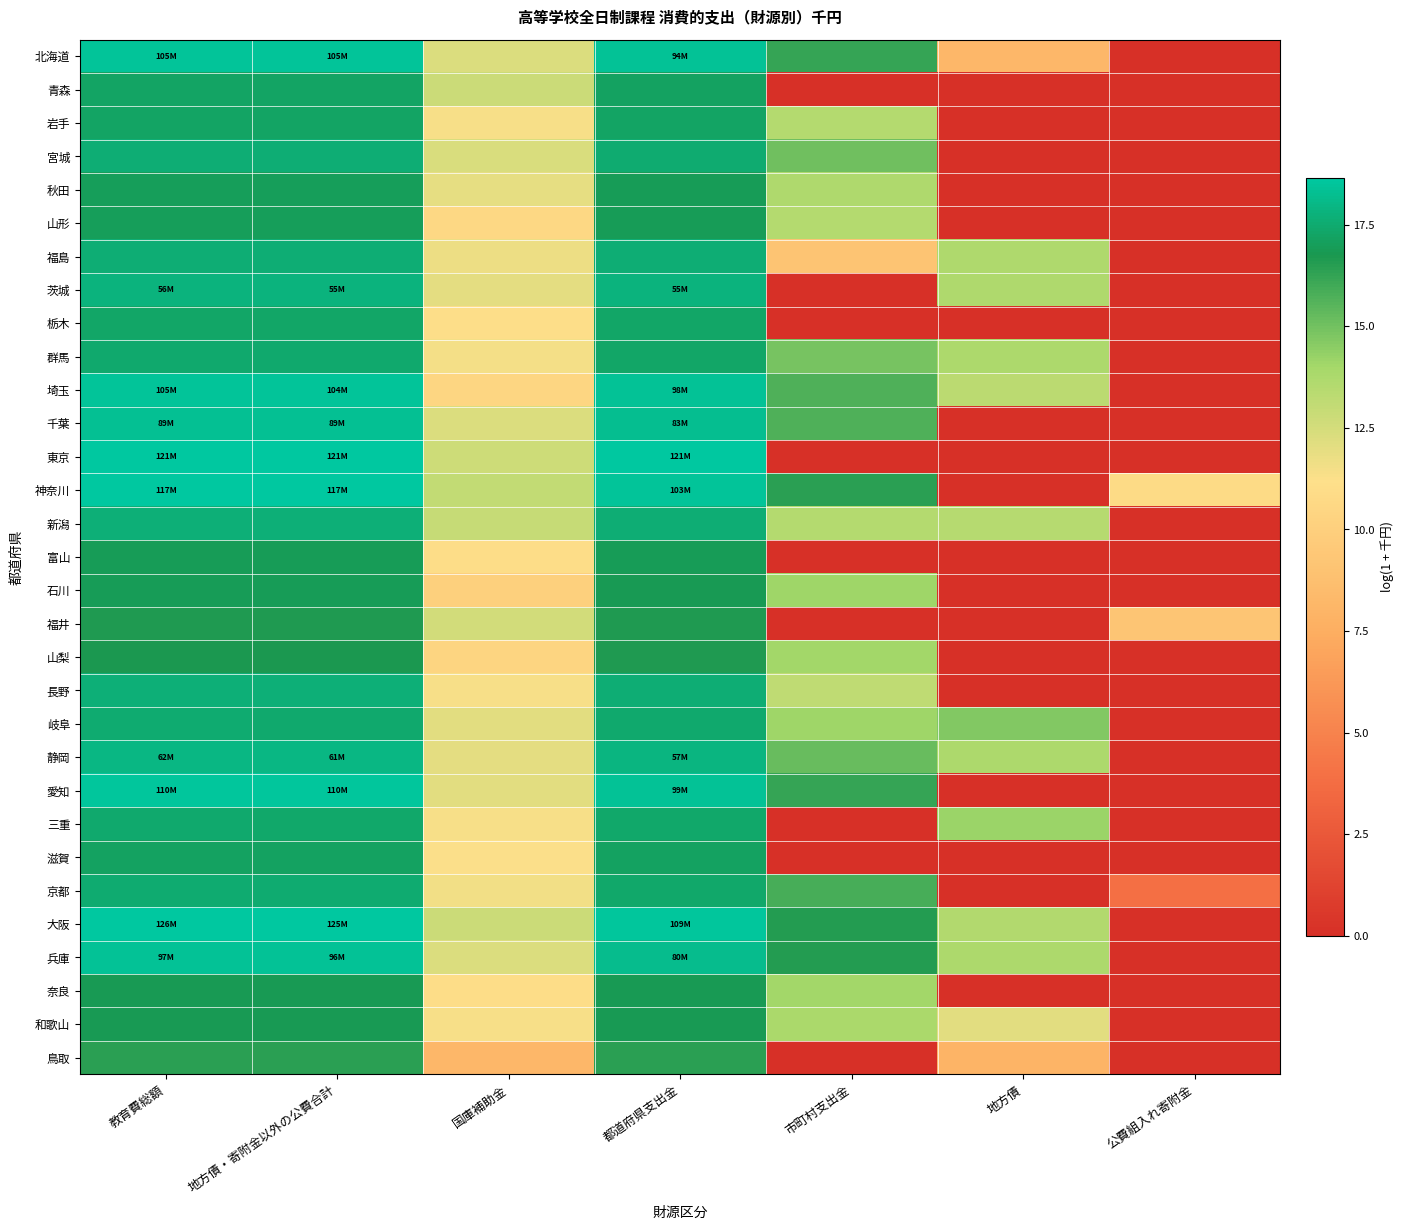

Reading left to right, list all the values displayed in this chart.

北海道: 教育費総額=18.5	地方債・寄附金以外の公費合計=18.5	国庫補助金=12.3	都道府県支出金=18.4	市町村支出金=16.2	地方債=8.2	公費組入れ寄附金=0.0
青森: 教育費総額=17.2	地方債・寄附金以外の公費合計=17.2	国庫補助金=12.8	都道府県支出金=17.2	市町村支出金=0.0	地方債=0.0	公費組入れ寄附金=0.0
岩手: 教育費総額=17.3	地方債・寄附金以外の公費合計=17.3	国庫補助金=11.4	都道府県支出金=17.2	市町村支出金=13.5	地方債=0.0	公費組入れ寄附金=0.0
宮城: 教育費総額=17.6	地方債・寄附金以外の公費合計=17.6	国庫補助金=12.3	都道府県支出金=17.5	市町村支出金=15.1	地方債=0.0	公費組入れ寄附金=0.0
秋田: 教育費総額=17.0	地方債・寄附金以外の公費合計=17.0	国庫補助金=11.9	都道府県支出金=17.0	市町村支出金=13.7	地方債=0.0	公費組入れ寄附金=0.0
山形: 教育費総額=17.0	地方債・寄附金以外の公費合計=17.0	国庫補助金=10.6	都道府県支出金=16.9	市町村支出金=13.5	地方債=0.0	公費組入れ寄附金=0.0
福島: 教育費総額=17.6	地方債・寄附金以外の公費合計=17.6	国庫補助金=11.7	都道府県支出金=17.6	市町村支出金=9.1	地方債=13.6	公費組入れ寄附金=0.0
茨城: 教育費総額=17.8	地方債・寄附金以外の公費合計=17.8	国庫補助金=12.0	都道府県支出金=17.8	市町村支出金=0.0	地方債=13.6	公費組入れ寄附金=0.0
栃木: 教育費総額=17.3	地方債・寄附金以外の公費合計=17.3	国庫補助金=11.0	都道府県支出金=17.3	市町村支出金=0.0	地方債=0.0	公費組入れ寄附金=0.0
群馬: 教育費総額=17.4	地方債・寄附金以外の公費合計=17.4	国庫補助金=11.5	都道府県支出金=17.3	市町村支出金=14.9	地方債=13.7	公費組入れ寄附金=0.0
埼玉: 教育費総額=18.5	地方債・寄附金以外の公費合計=18.5	国庫補助金=10.5	都道府県支出金=18.4	市町村支出金=15.7	地方債=13.3	公費組入れ寄附金=0.0
千葉: 教育費総額=18.3	地方債・寄附金以外の公費合計=18.3	国庫補助金=12.3	都道府県支出金=18.2	市町村支出金=15.7	地方債=0.0	公費組入れ寄附金=0.0
東京: 教育費総額=18.6	地方債・寄附金以外の公費合計=18.6	国庫補助金=12.7	都道府県支出金=18.6	市町村支出金=0.0	地方債=0.0	公費組入れ寄附金=0.0
神奈川: 教育費総額=18.6	地方債・寄附金以外の公費合計=18.6	国庫補助金=13.1	都道府県支出金=18.4	市町村支出金=16.5	地方債=0.0	公費組入れ寄附金=10.8
新潟: 教育費総額=17.7	地方債・寄附金以外の公費合計=17.6	国庫補助金=12.9	都道府県支出金=17.6	市町村支出金=13.5	地方債=13.4	公費組入れ寄附金=0.0
富山: 教育費総額=16.9	地方債・寄附金以外の公費合計=16.9	国庫補助金=11.0	都道府県支出金=16.9	市町村支出金=0.0	地方債=0.0	公費組入れ寄附金=0.0
石川: 教育費総額=16.9	地方債・寄附金以外の公費合計=16.9	国庫補助金=10.0	都道府県支出金=16.9	市町村支出金=14.1	地方債=0.0	公費組入れ寄附金=0.0
福井: 教育費総額=16.6	地方債・寄附金以外の公費合計=16.6	国庫補助金=12.6	都道府県支出金=16.6	市町村支出金=0.0	地方債=0.0	公費組入れ寄附金=9.2
山梨: 教育費総額=16.7	地方債・寄附金以外の公費合計=16.7	国庫補助金=10.4	都道府県支出金=16.7	市町村支出金=14.0	地方債=0.0	公費組入れ寄附金=0.0
長野: 教育費総額=17.6	地方債・寄附金以外の公費合計=17.6	国庫補助金=11.4	都道府県支出金=17.6	市町村支出金=13.1	地方債=0.0	公費組入れ寄附金=0.0
岐阜: 教育費総額=17.5	地方債・寄附金以外の公費合計=17.5	国庫補助金=12.1	都道府県支出金=17.4	市町村支出金=14.1	地方債=14.7	公費組入れ寄附金=0.0
静岡: 教育費総額=17.9	地方債・寄附金以外の公費合計=17.9	国庫補助金=11.9	都道府県支出金=17.9	市町村支出金=15.2	地方債=13.7	公費組入れ寄附金=0.0
愛知: 教育費総額=18.5	地方債・寄附金以外の公費合計=18.5	国庫補助金=12.1	都道府県支出金=18.4	市町村支出金=16.2	地方債=0.0	公費組入れ寄附金=0.0
三重: 教育費総額=17.4	地方債・寄附金以外の公費合計=17.4	国庫補助金=11.4	都道府県支出金=17.4	市町村支出金=0.0	地方債=14.2	公費組入れ寄附金=0.0
滋賀: 教育費総額=17.2	地方債・寄附金以外の公費合計=17.2	国庫補助金=11.3	都道府県支出金=17.2	市町村支出金=0.0	地方債=0.0	公費組入れ寄附金=0.0
京都: 教育費総額=17.6	地方債・寄附金以外の公費合計=17.6	国庫補助金=11.6	都道府県支出金=17.4	市町村支出金=15.8	地方債=0.0	公費組入れ寄附金=3.9
大阪: 教育費総額=18.6	地方債・寄附金以外の公費合計=18.6	国庫補助金=12.8	都道府県支出金=18.5	市町村支出金=16.6	地方債=13.6	公費組入れ寄附金=0.0
兵庫: 教育費総額=18.4	地方債・寄附金以外の公費合計=18.4	国庫補助金=12.3	都道府県支出金=18.2	市町村支出金=16.6	地方債=13.7	公費組入れ寄附金=0.0
奈良: 教育費総額=16.9	地方債・寄附金以外の公費合計=16.9	国庫補助金=10.9	都道府県支出金=16.8	市町村支出金=14.0	地方債=0.0	公費組入れ寄附金=0.0
和歌山: 教育費総額=16.9	地方債・寄附金以外の公費合計=16.9	国庫補助金=11.4	都道府県支出金=16.8	市町村支出金=13.8	地方債=12.1	公費組入れ寄附金=0.0
鳥取: 教育費総額=16.4	地方債・寄附金以外の公費合計=16.4	国庫補助金=8.2	都道府県支出金=16.4	市町村支出金=0.0	地方債=8.0	公費組入れ寄附金=0.0